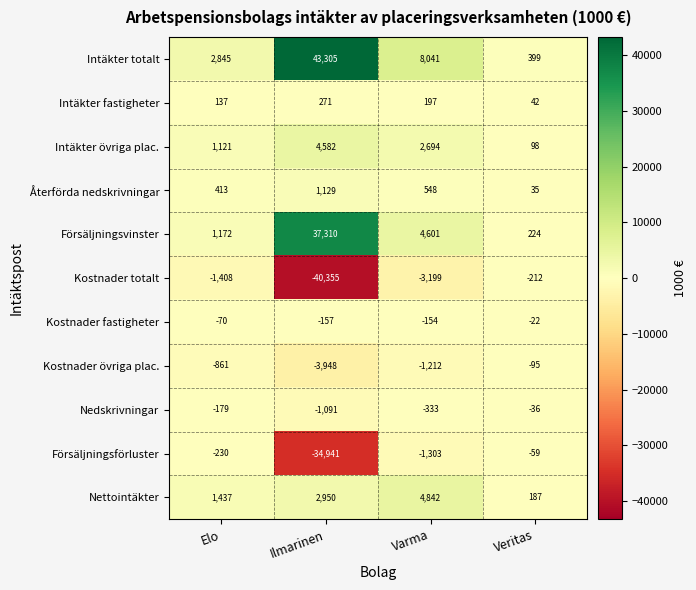

Between Elo and Varma, which series saw the biggest shift?

Intäkter totalt